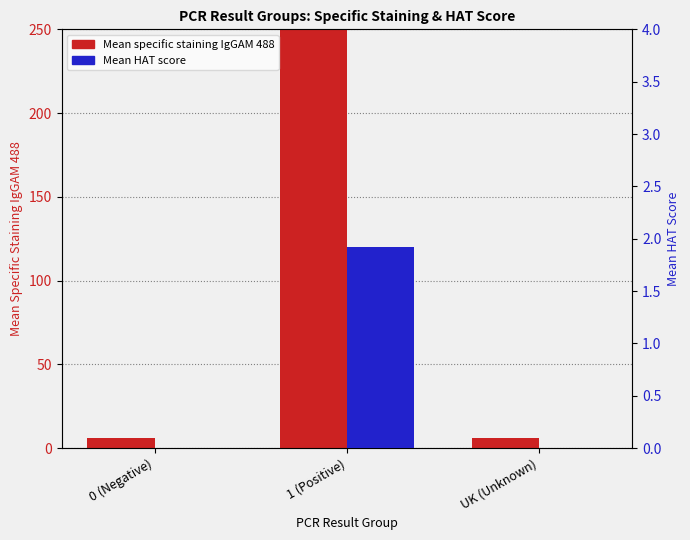

What are all the series names shown in the legend?

Mean specific staining IgGAM 488, Mean HAT score